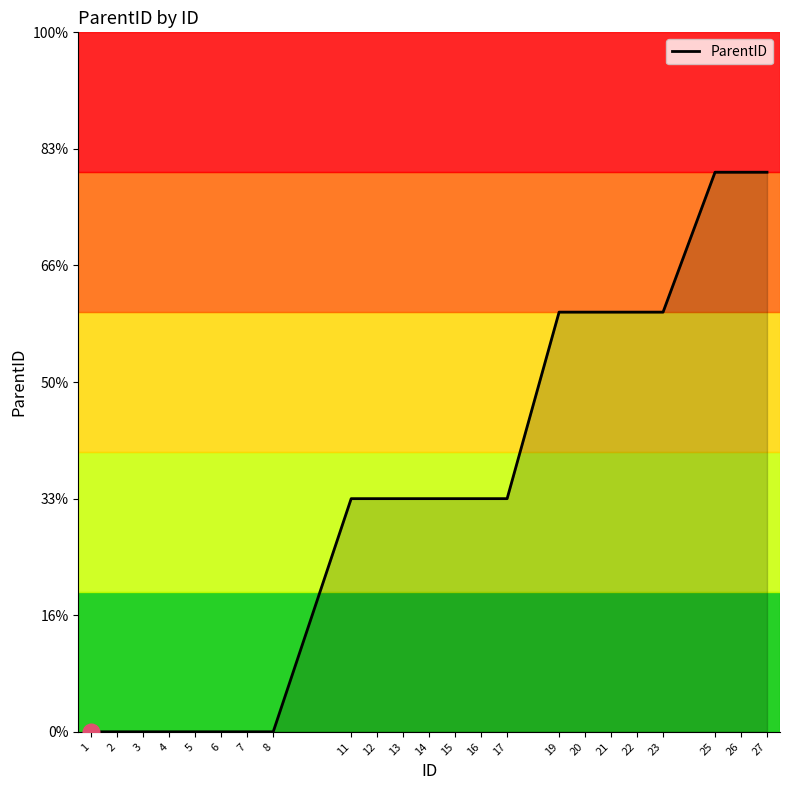

Which label corresponds to the smallest value in the chart?

1